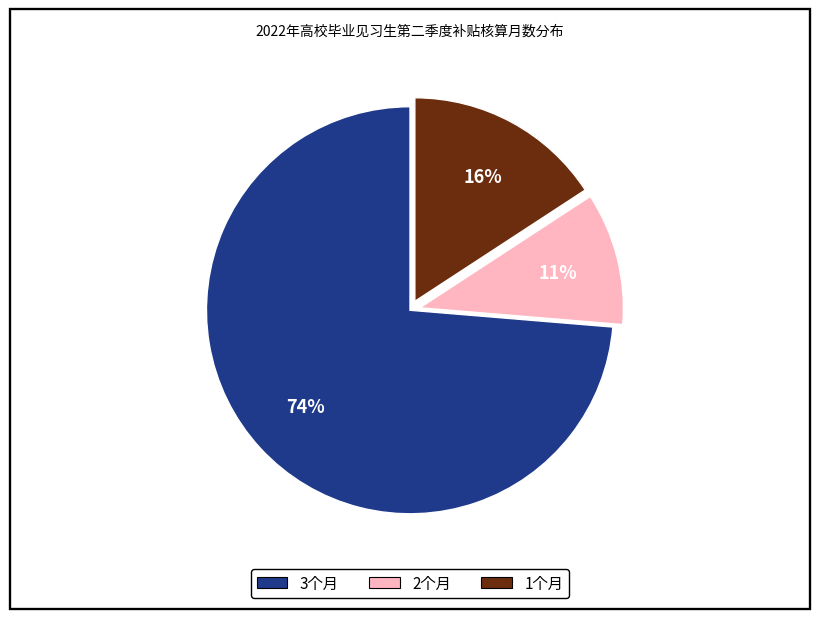

Is there a majority slice in this chart?

Yes